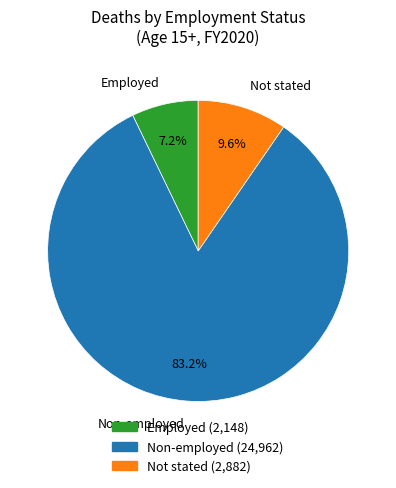

Does any single category account for the majority?

Yes